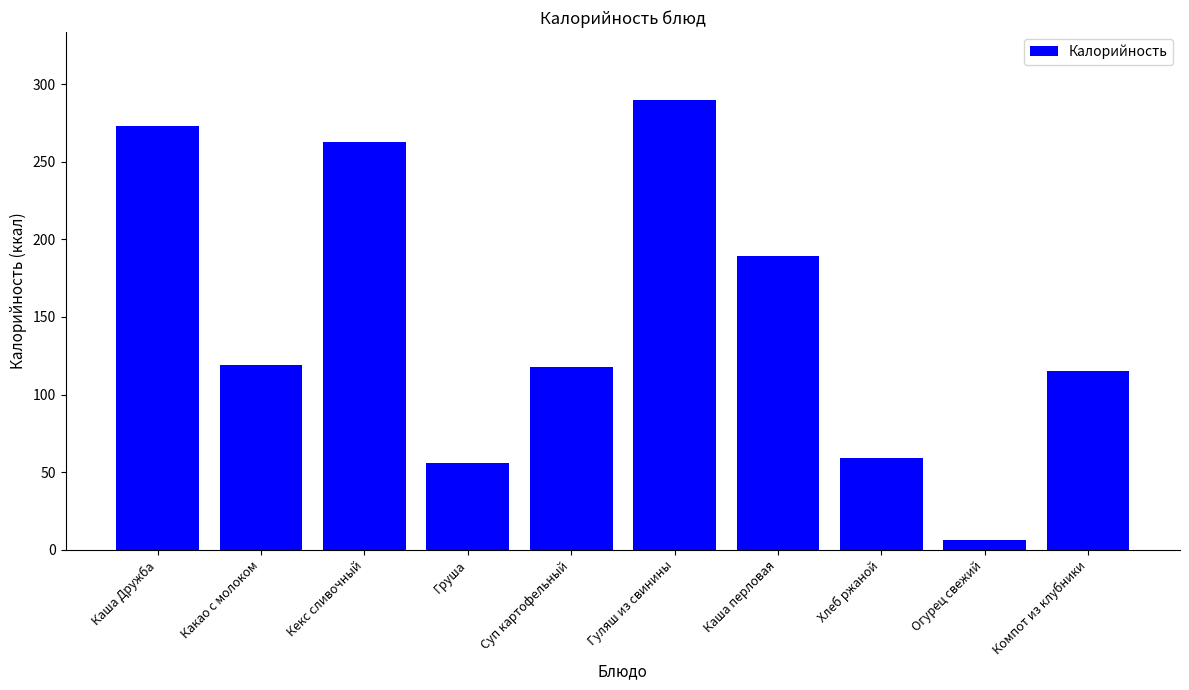

What is the maximum value shown in the chart?

290.0